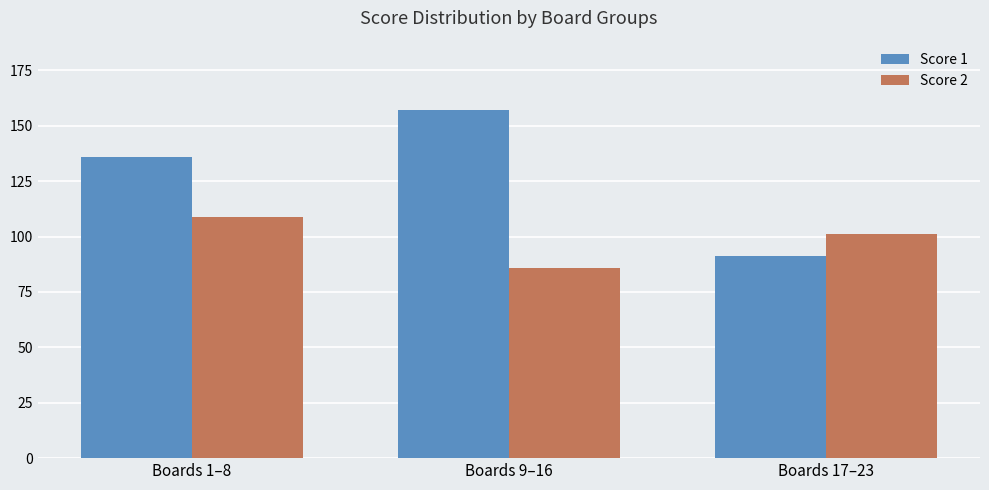

Reading left to right, list all the values displayed in this chart.

Score 1: 136	157	91
Score 2: 109	86	101